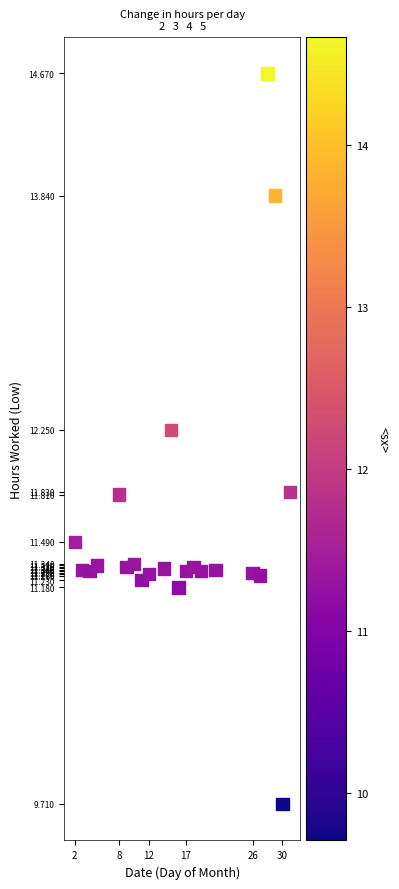

What is the range of Y values (max minus min)?

5.0